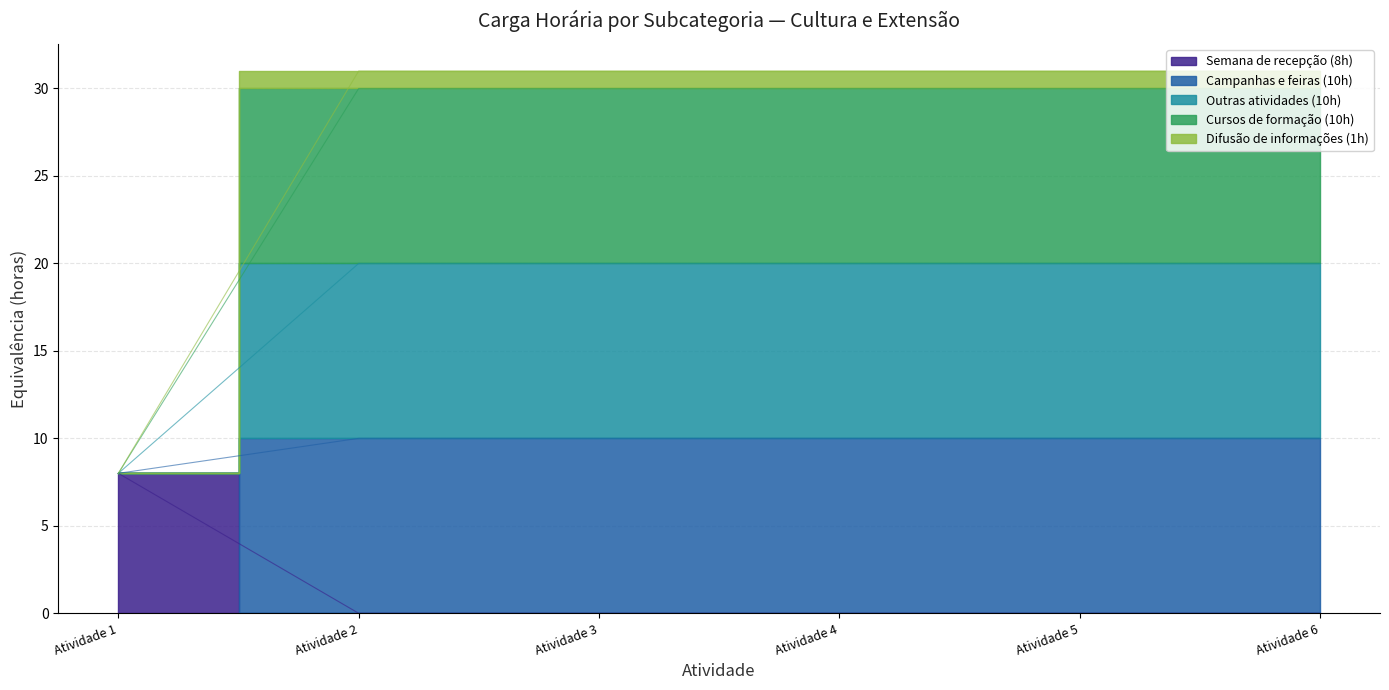

What is the greatest value displayed?

31